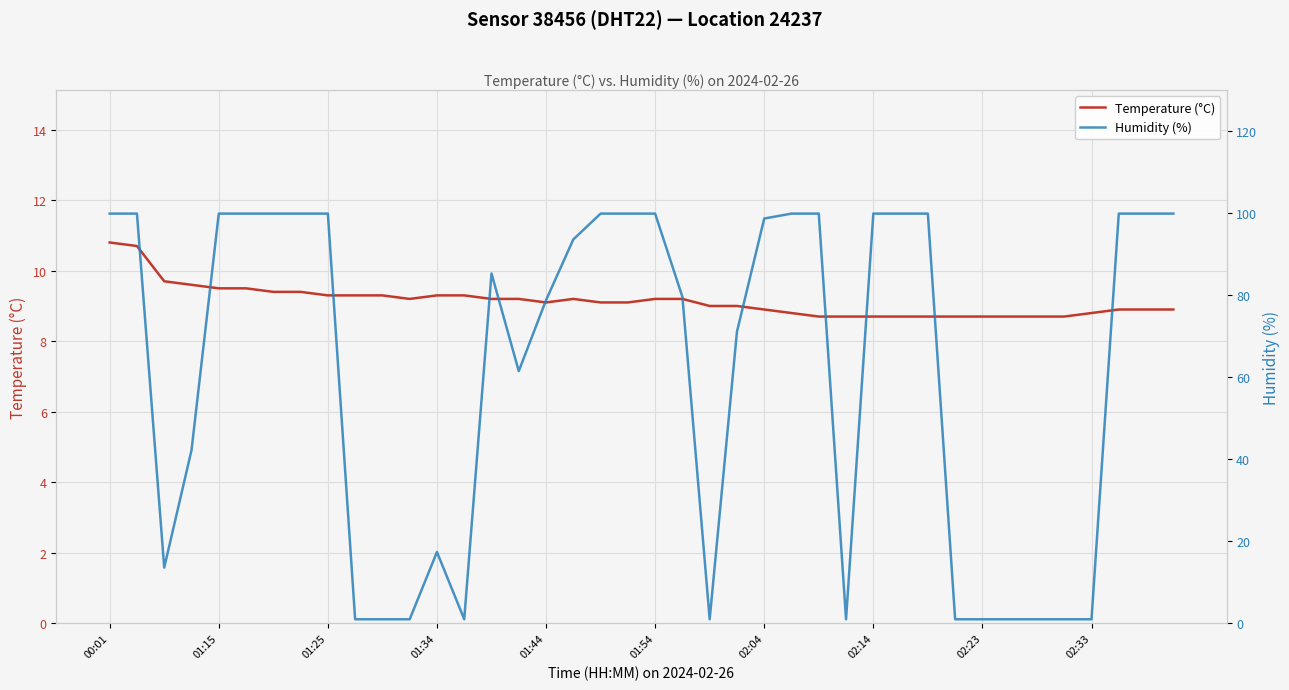

Where is Temperature (°C) nearest to the value 9?

22